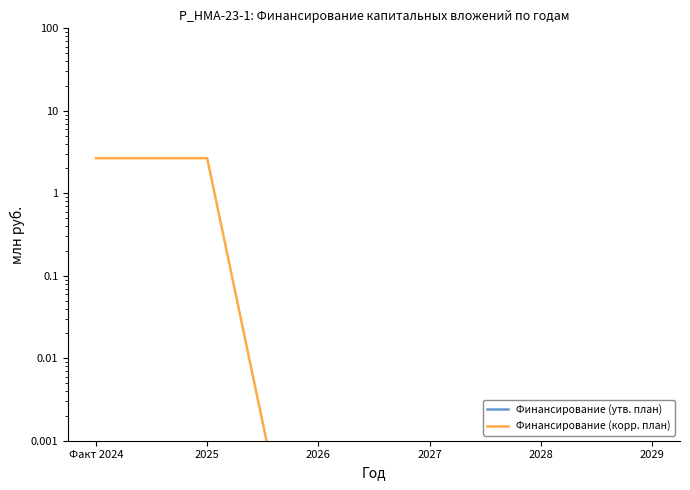

True or false: Финансирование (корр. план) and Финансирование (утв. план) cross at least once.

False